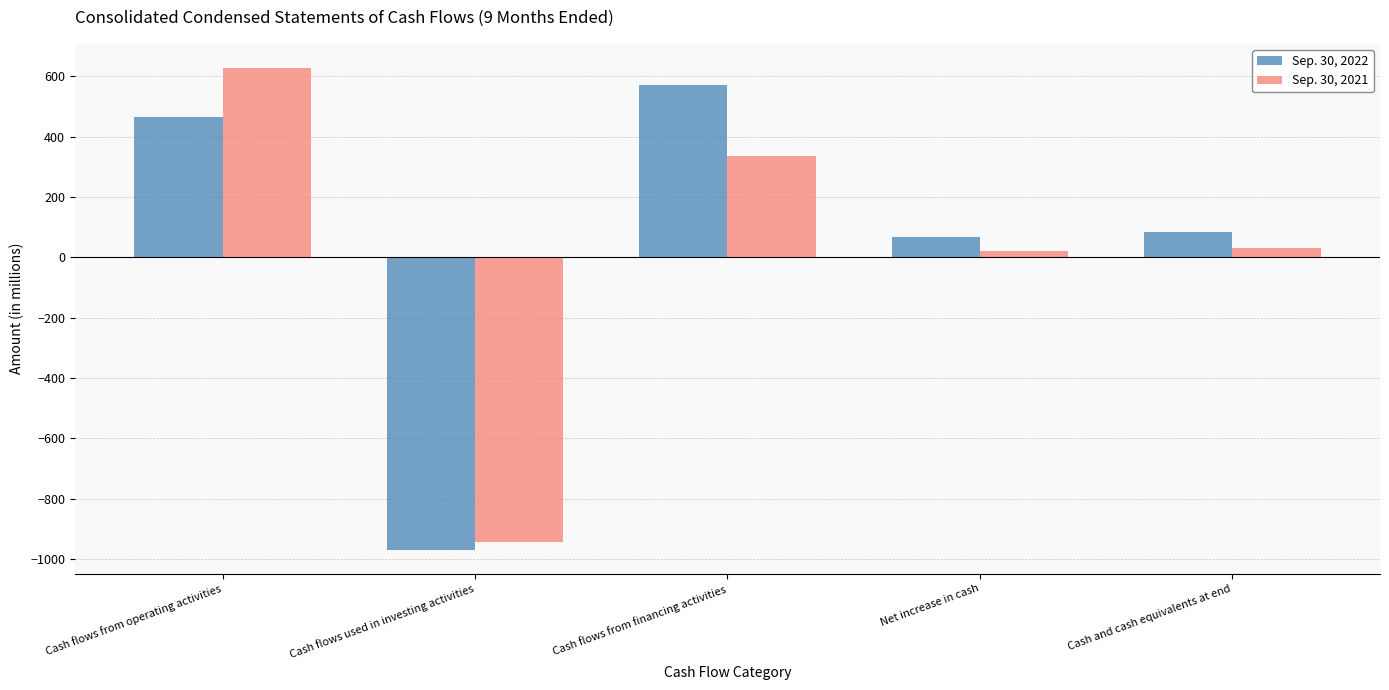

What is the sum of all Sep. 30, 2021 values?

70